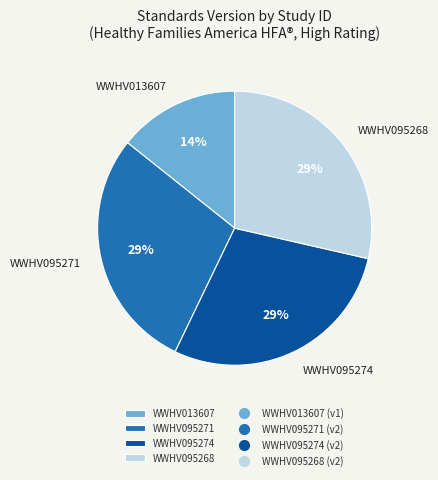

How many segments does this pie chart have?

4